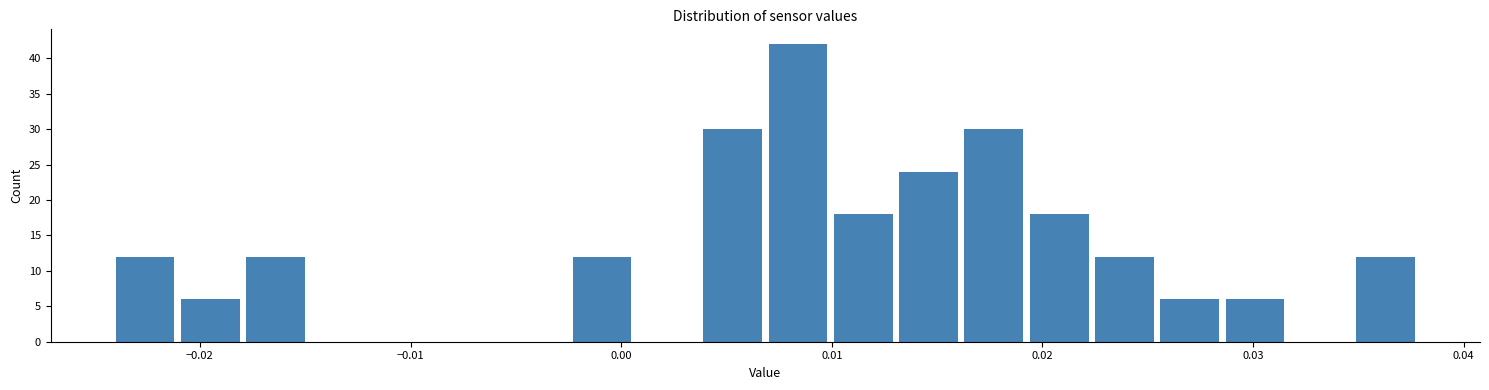

Around what value on the x-axis is the tallest bar? Give the approximate position of its centre, as read against the axis.

0.008